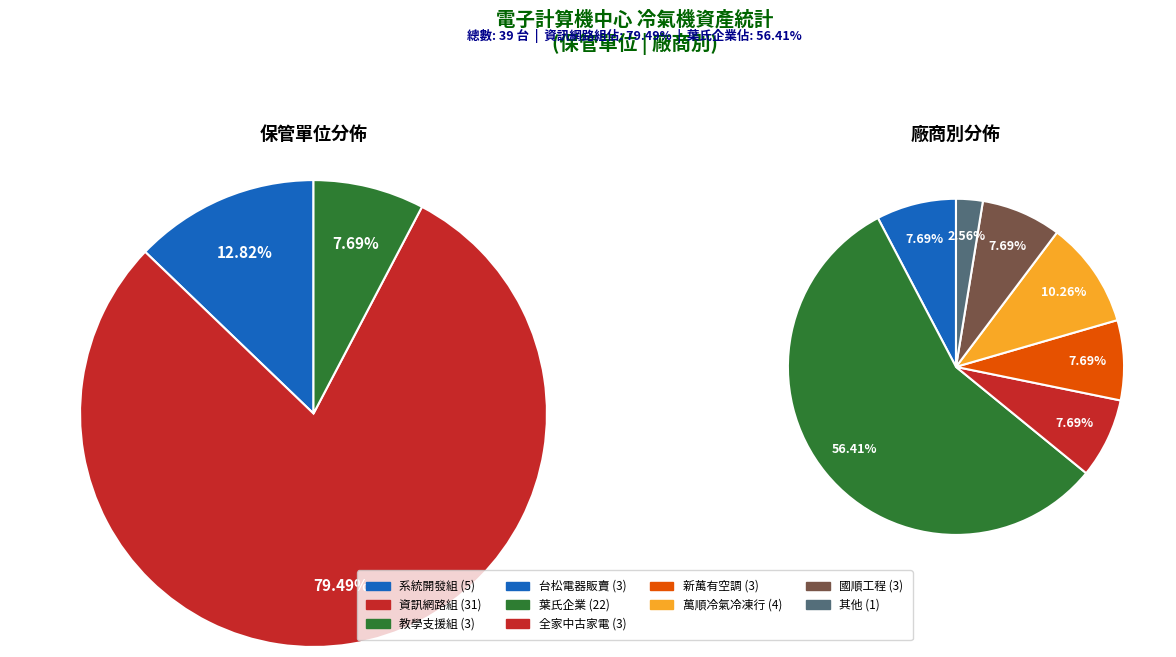

Which has a higher value, 資訊網路組 or 教學支援組?

資訊網路組